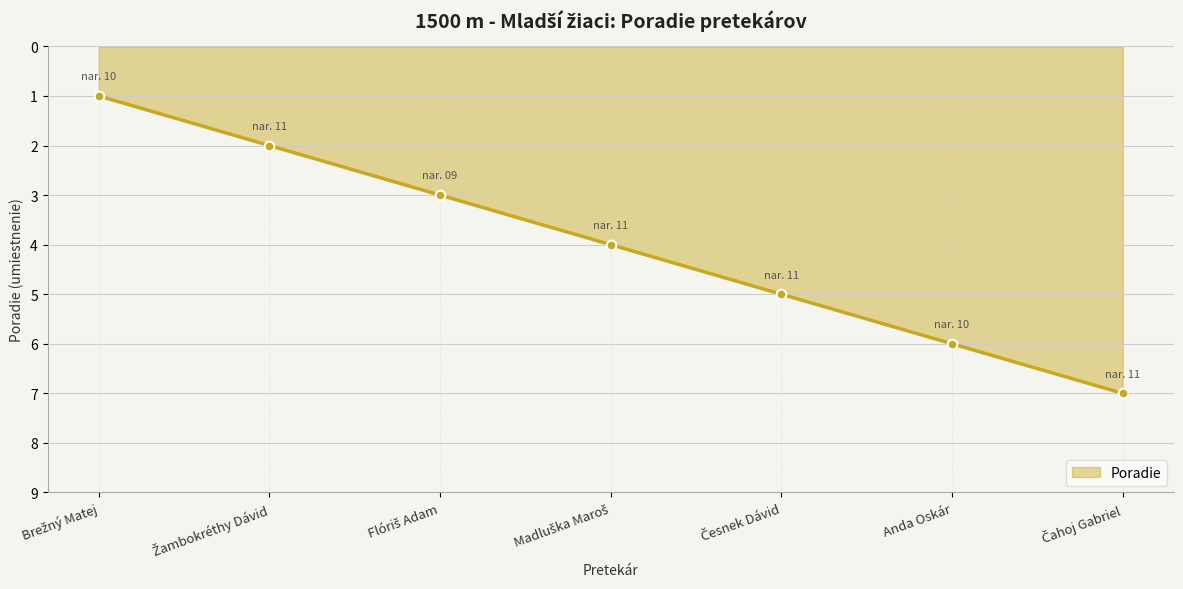

What is the sum of all values?

28